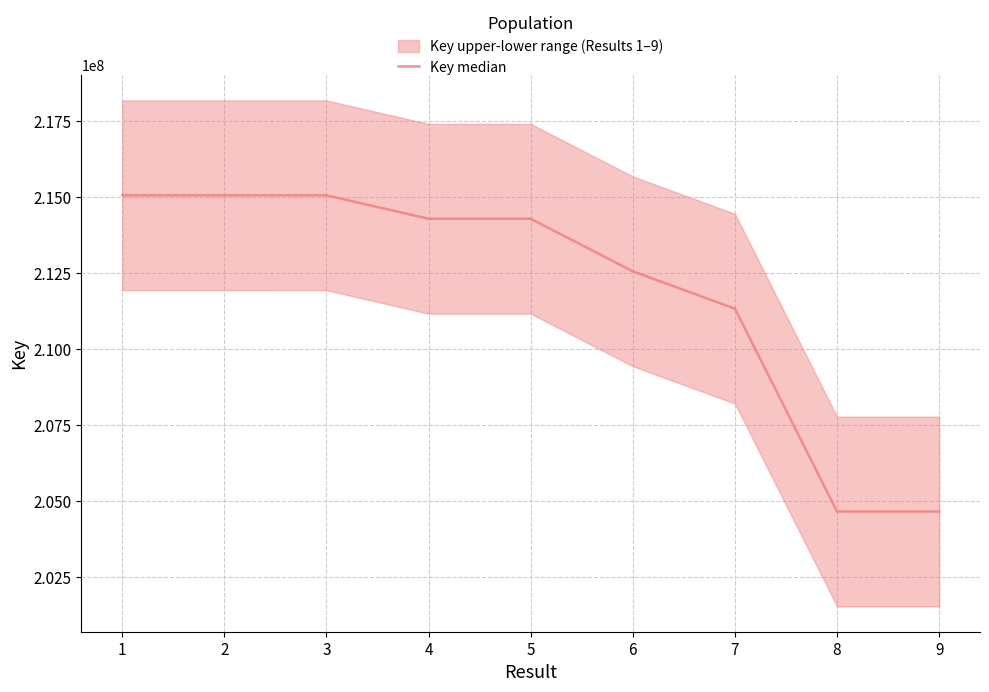

List the labels in order of value, smallest first.

9, 8, 7, 6, 5, 4, 3, 2, 1